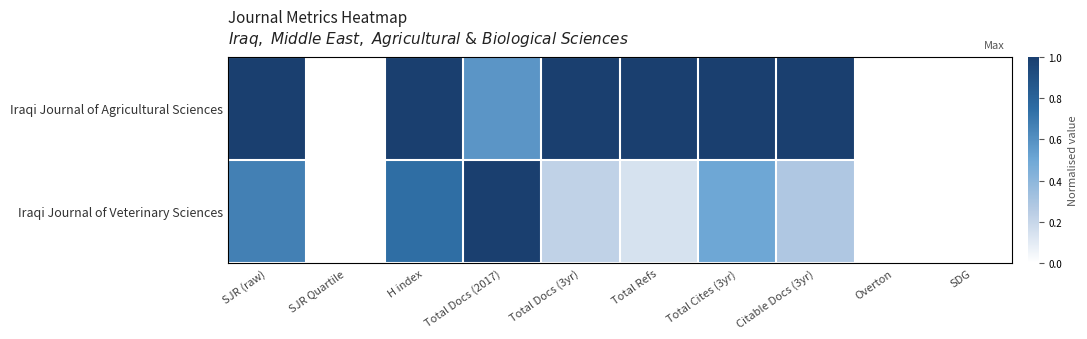

Reading right to left, transcribe all the data shown in this chart.

Iraqi Journal of Agricultural Sciences: SDG=0.0	Overton=0.0	Citable Docs (3yr)=1.0	Total Cites (3yr)=1.0	Total Refs=1.0	Total Docs (3yr)=1.0	Total Docs (2017)=0.6	H index=1.0	SJR Quartile=0.0	SJR (raw)=1.0
Iraqi Journal of Veterinary Sciences: SDG=0.0	Overton=0.0	Citable Docs (3yr)=0.3	Total Cites (3yr)=0.5	Total Refs=0.1	Total Docs (3yr)=0.2	Total Docs (2017)=1.0	H index=0.7	SJR Quartile=0.0	SJR (raw)=0.7